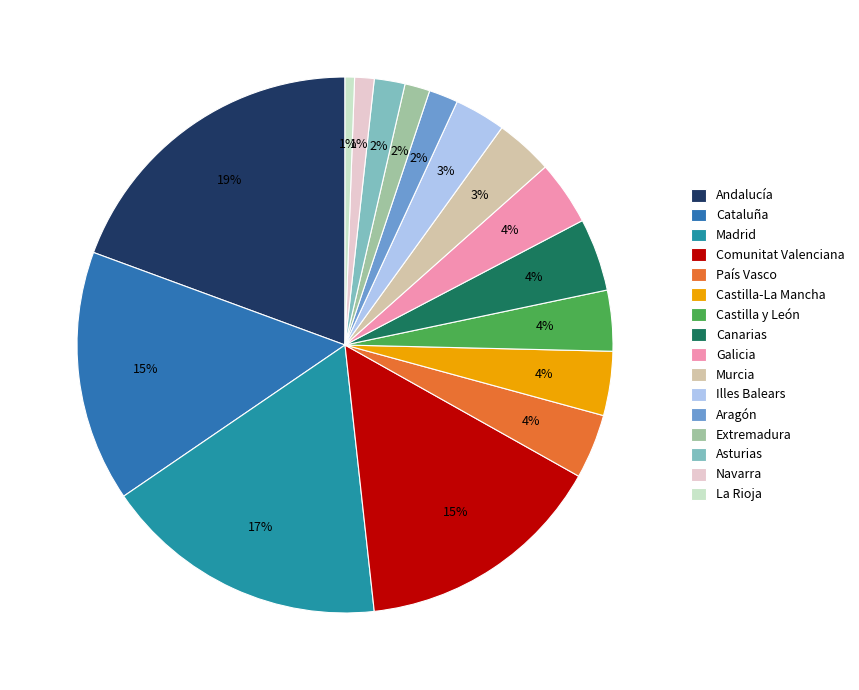

Is there a majority slice in this chart?

No